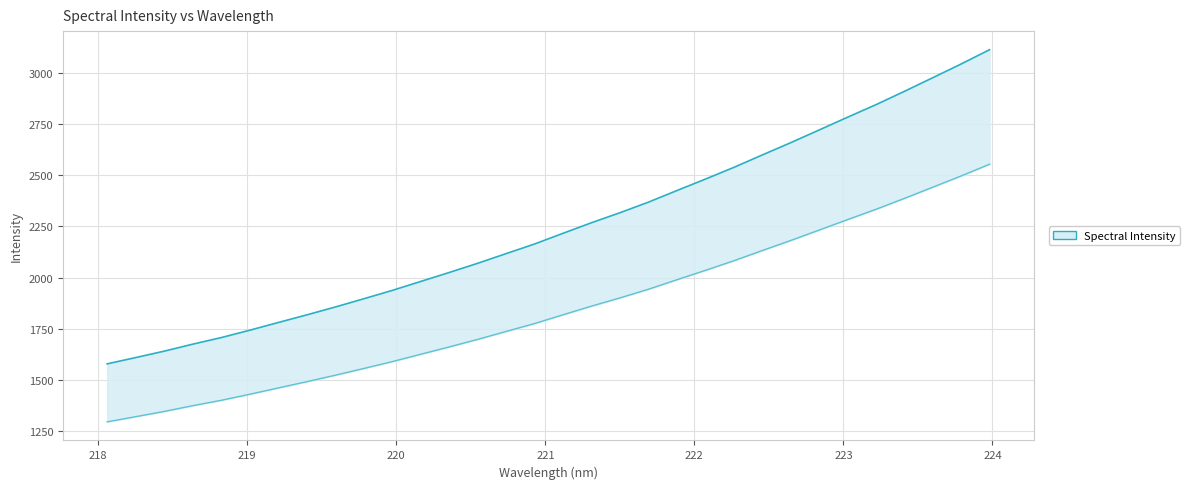

Reading left to right, extract all data points from this chart.

1577.2	1608.0	1639.3	1673.5	1705.7	1741.7	1779.5	1816.8	1855.3	1895.6	1936.5	1980.4	2024.2	2069.3	2116.6	2163.8	2216.2	2267.9	2316.9	2368.6	2425.3	2481.3	2538.6	2599.5	2659.6	2721.8	2784.4	2845.8	2911.1	2978.0	3045.4	3115.3